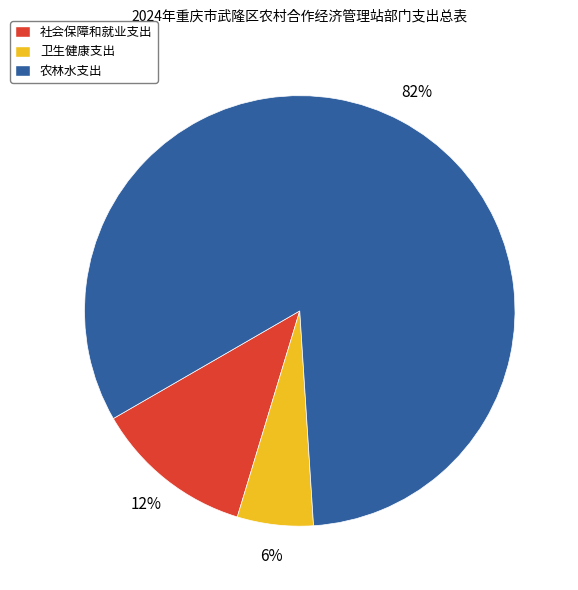

To the nearest percent, what percentage of the pie is 农林水支出?

82%